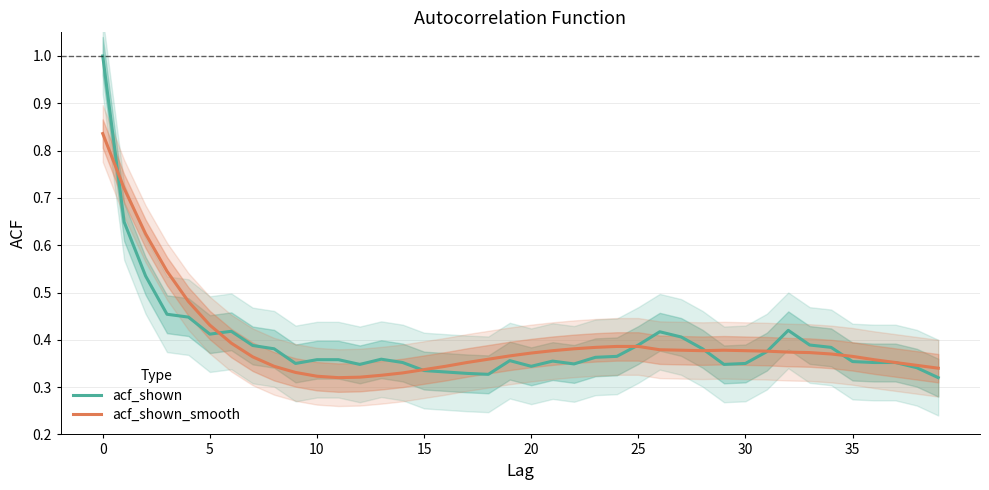

Which series has the largest total across all categories?

acf_shown_smooth